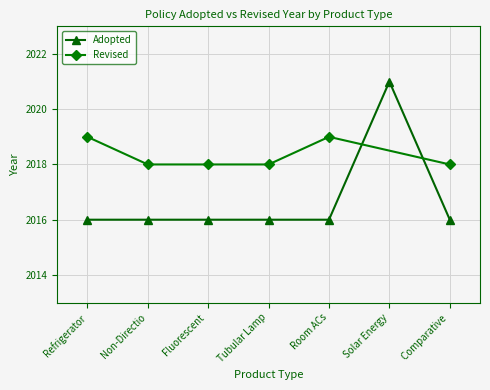

Is it true that Adopted equals 3238 at Fluorescent ?

False